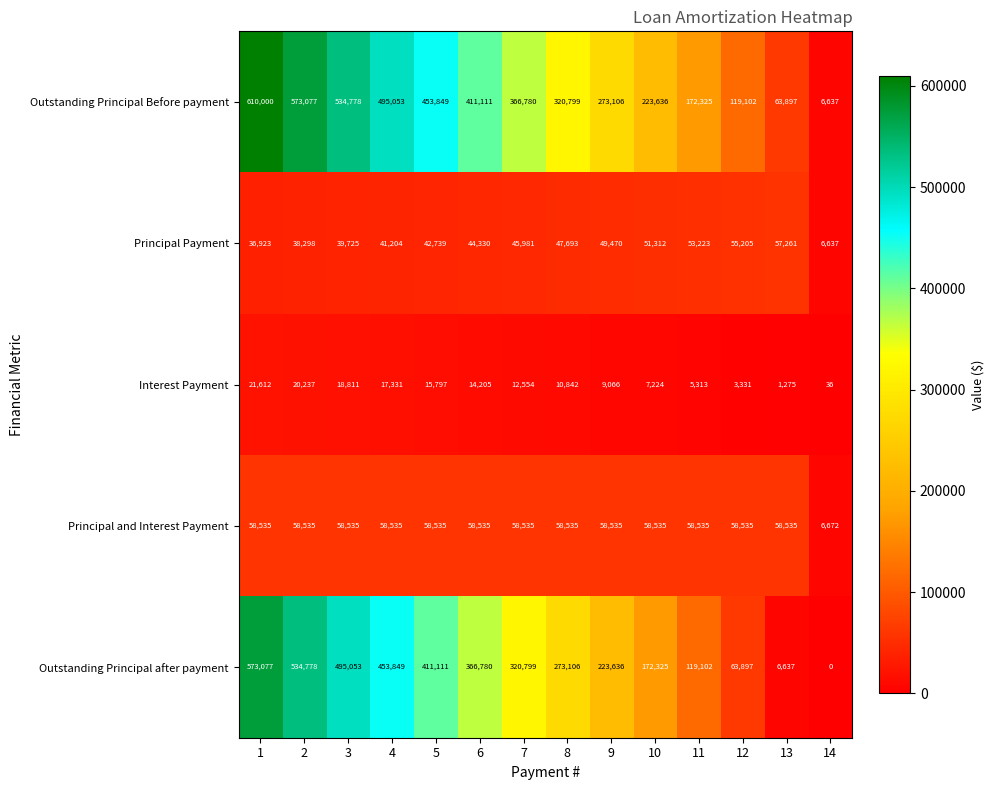

What is the difference between the highest and lowest values at 14?

6672